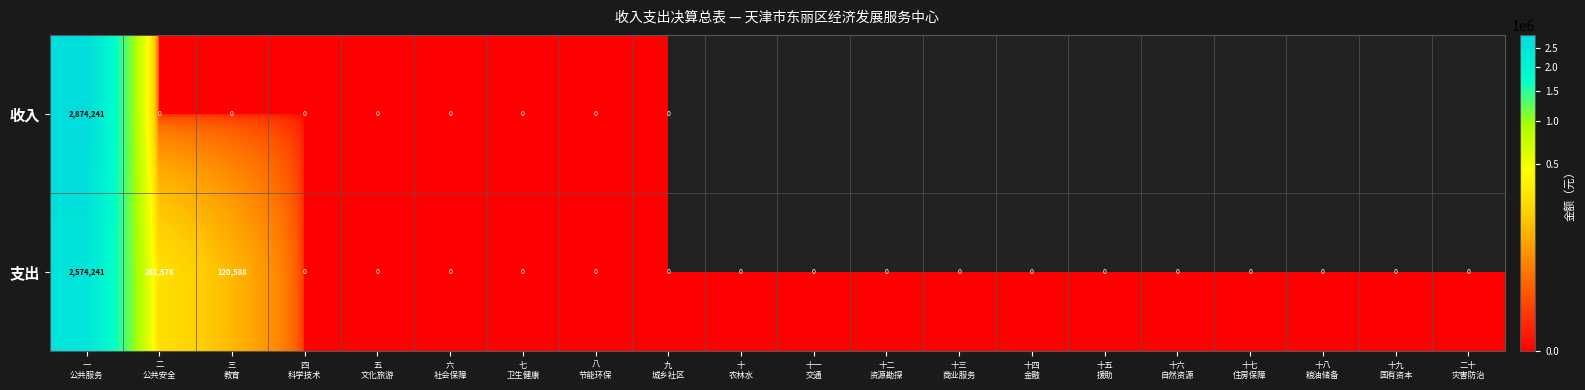

True or false: 支出 has a value of 783780.8 at 十三 商业服务.

False